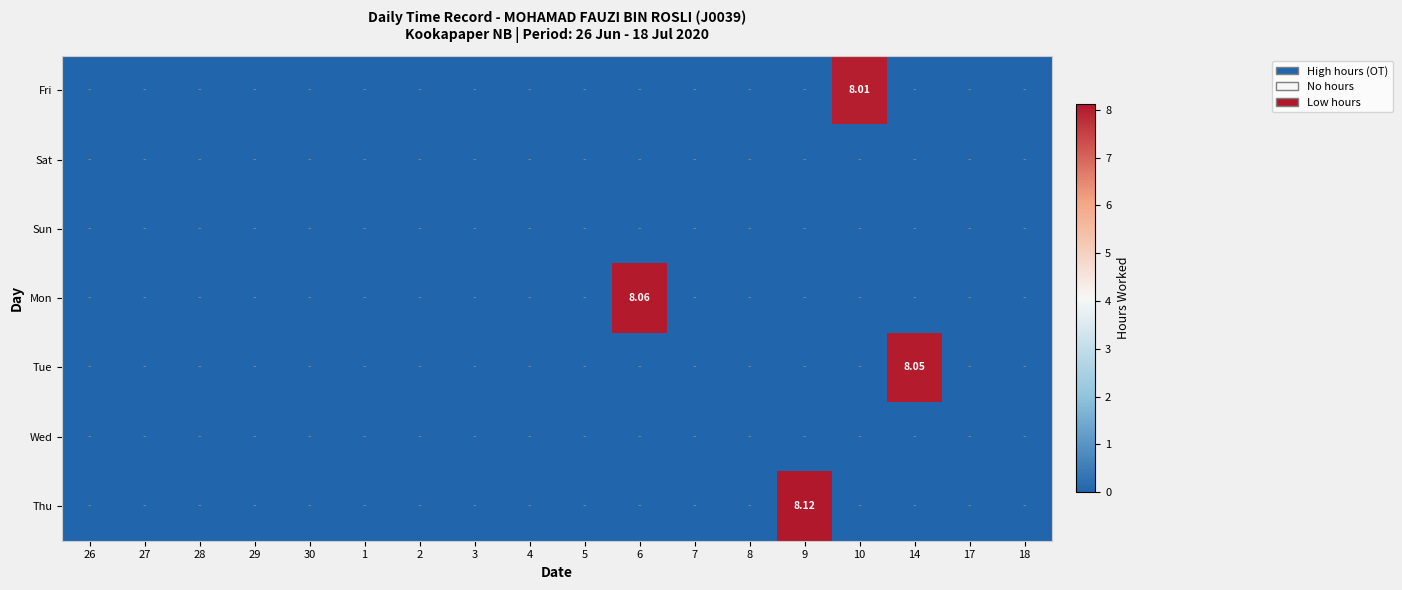

Where is Sat nearest to the value 0?

26